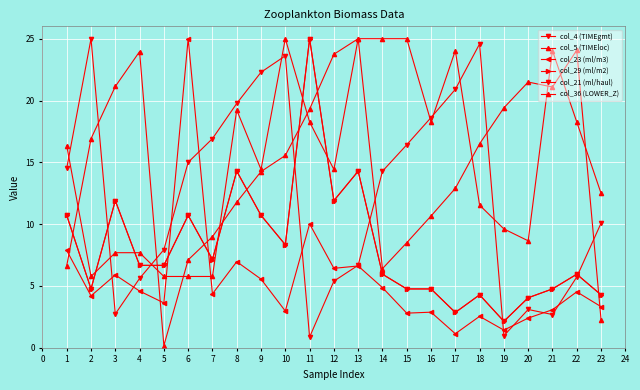

The col_23 (ml/m3) series shows 1.0 at 14. True or false?

False